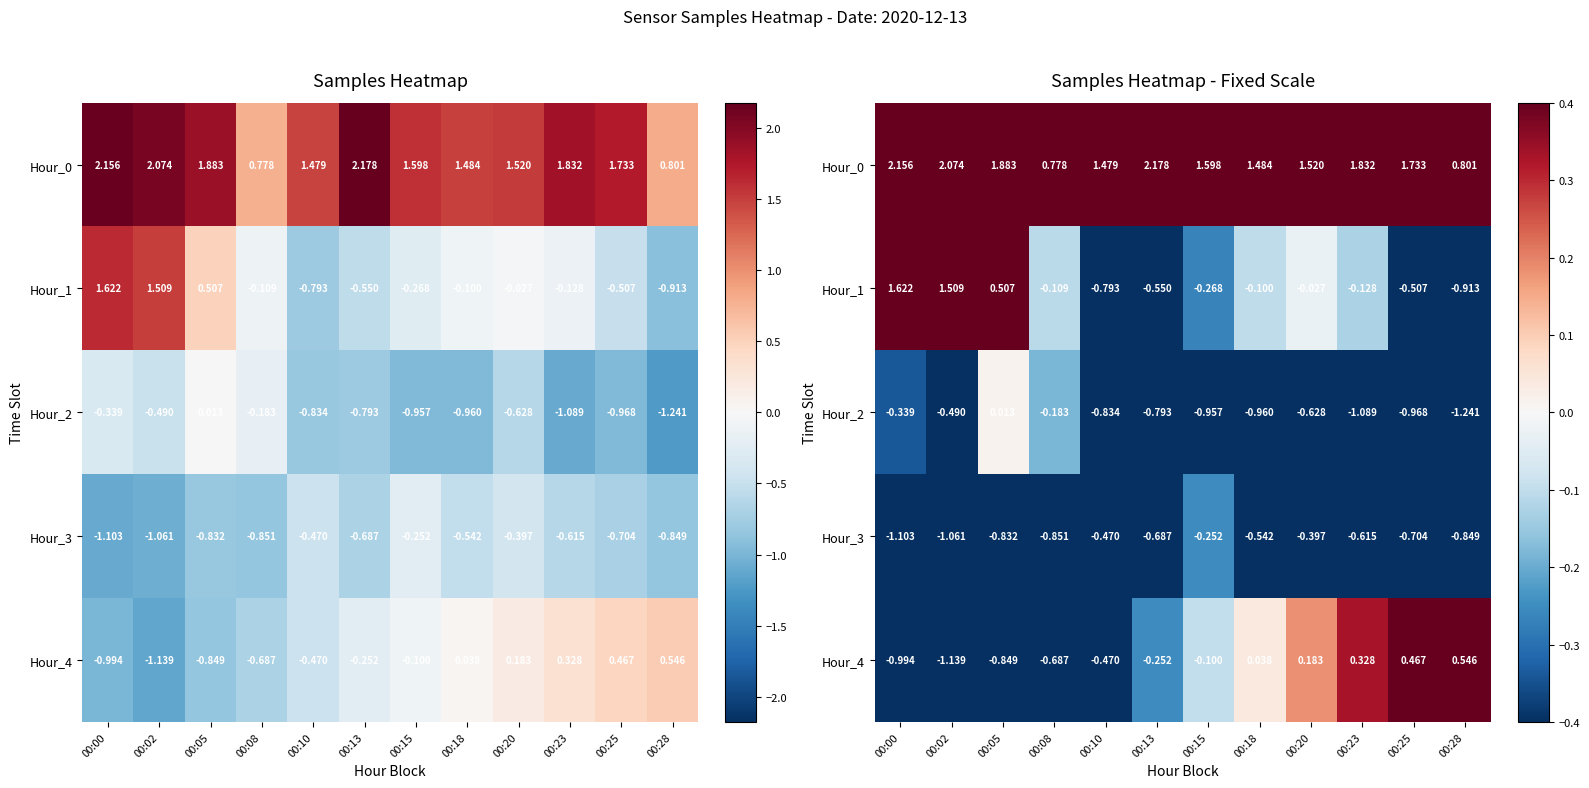

How many positive values does the Hour_4 series have?

5